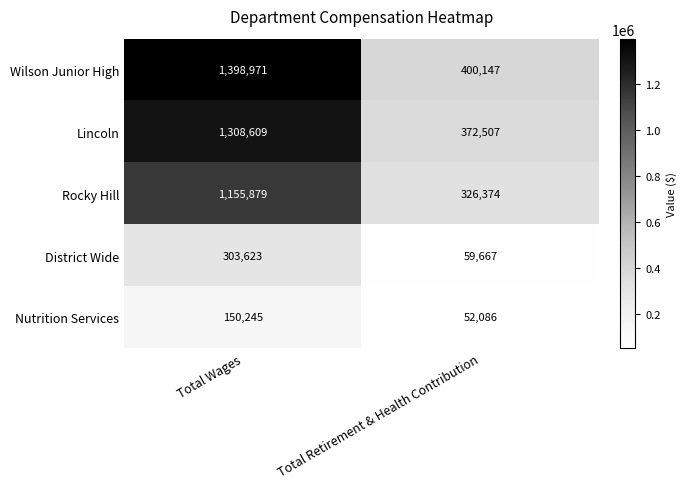

The Rocky Hill series shows 451462 at Total Retirement & Health Contribution. True or false?

False